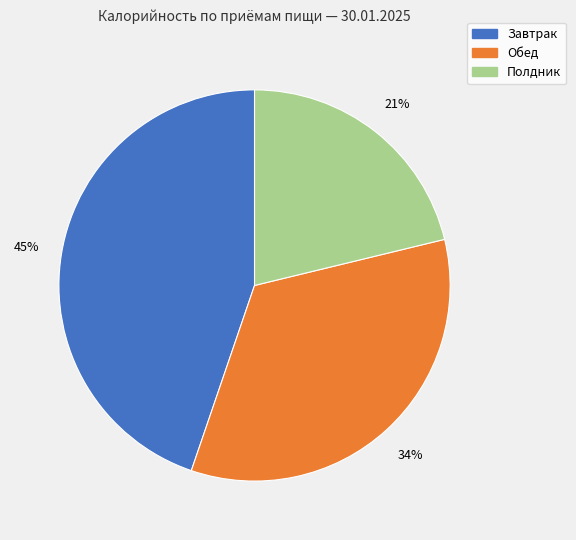

How many segments does this pie chart have?

3